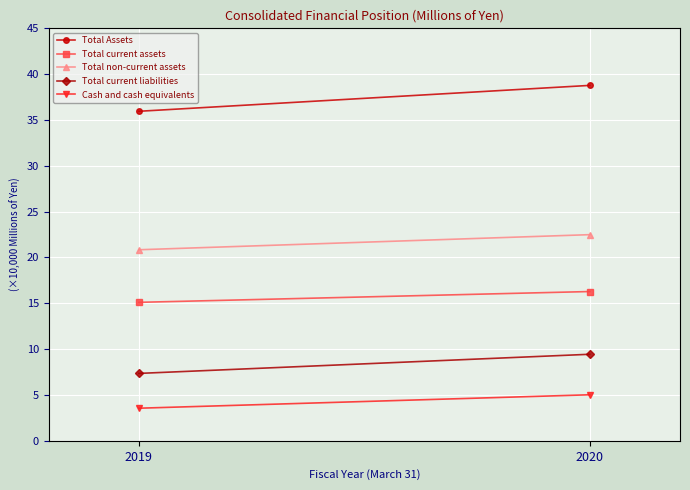

Reading left to right, extract all data points from this chart.

Total Assets: 2019=36.0	2020=38.8
Total current assets: 2019=15.1	2020=16.3
Total non-current assets: 2019=20.8	2020=22.5
Total current liabilities: 2019=7.4	2020=9.4
Cash and cash equivalents: 2019=3.6	2020=5.0